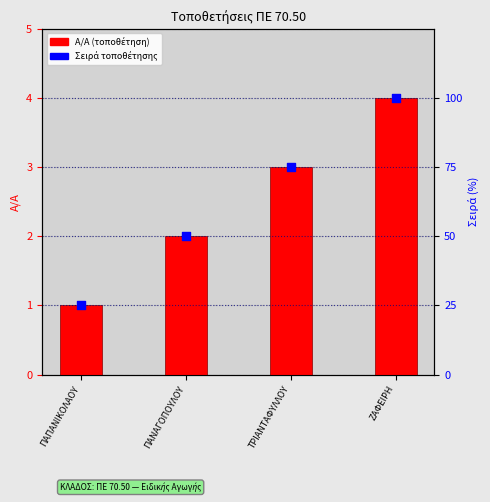

Which series has the widest spread of Y values?

Σειρά τοποθέτησης